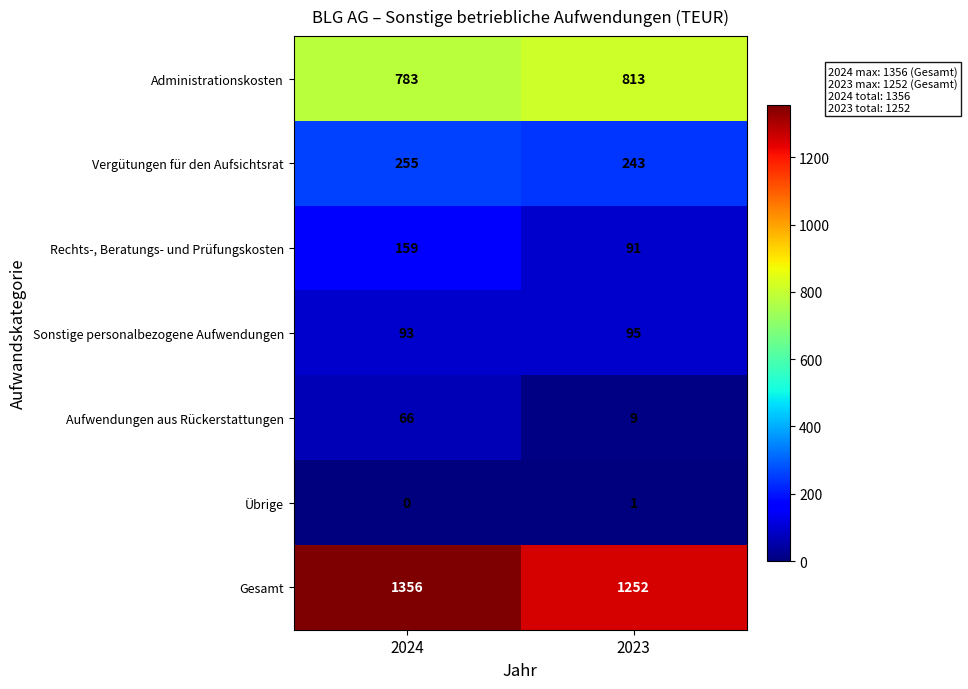

True or false: Gesamt has a value of 2207 at 2024.

False